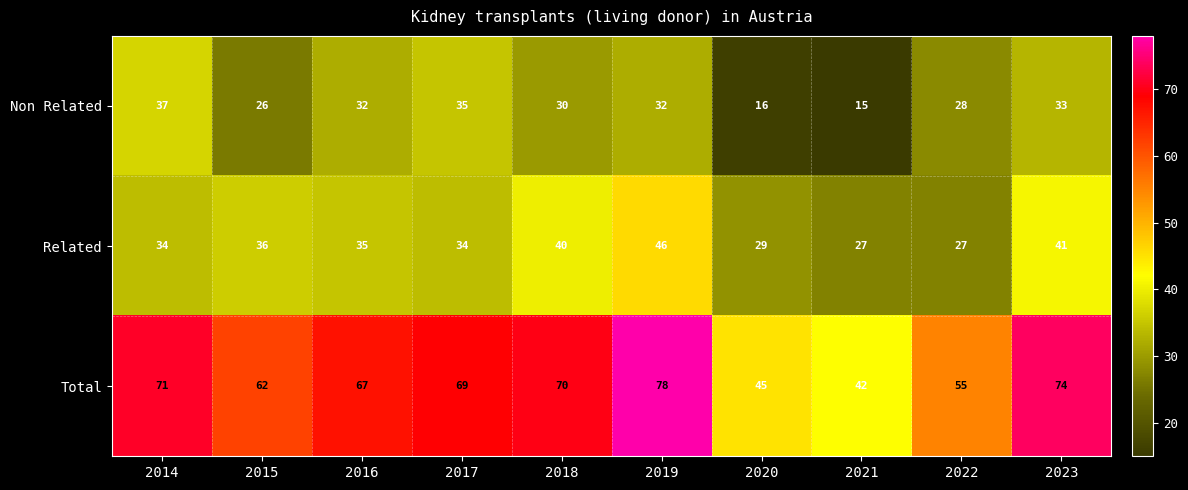

Is it true that Related equals 46 at 2022?

False